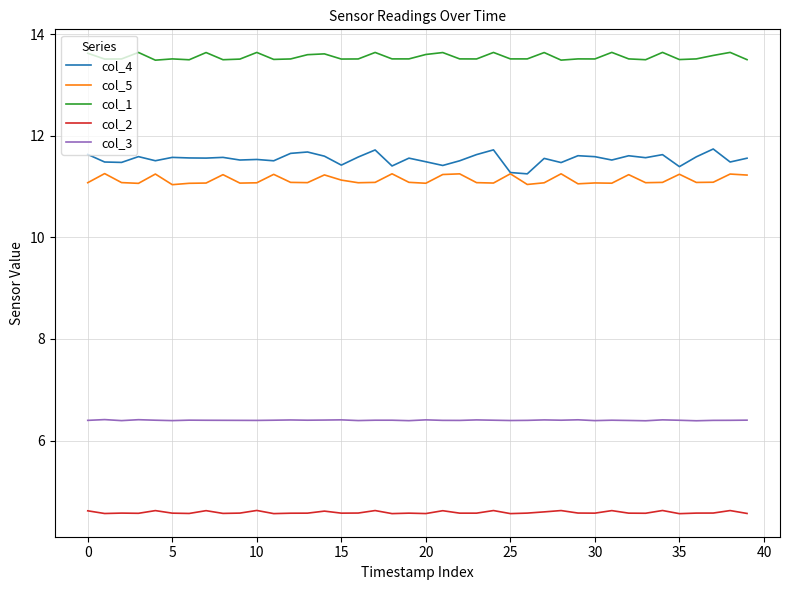

What is the maximum value for col_2?

4.6